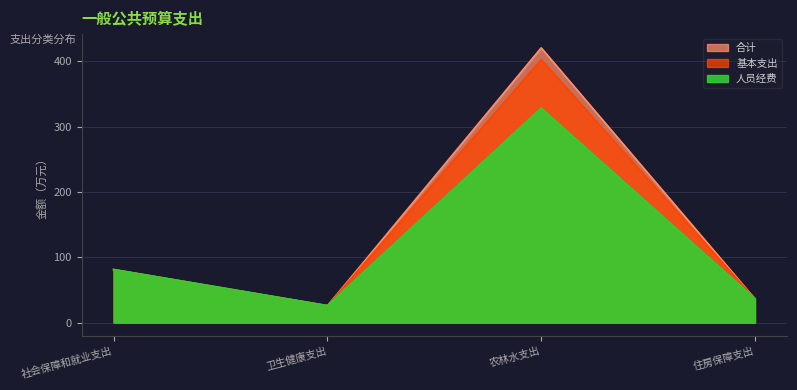

List the series in order of their peak value, lowest first.

人员经费, 基本支出, 合计